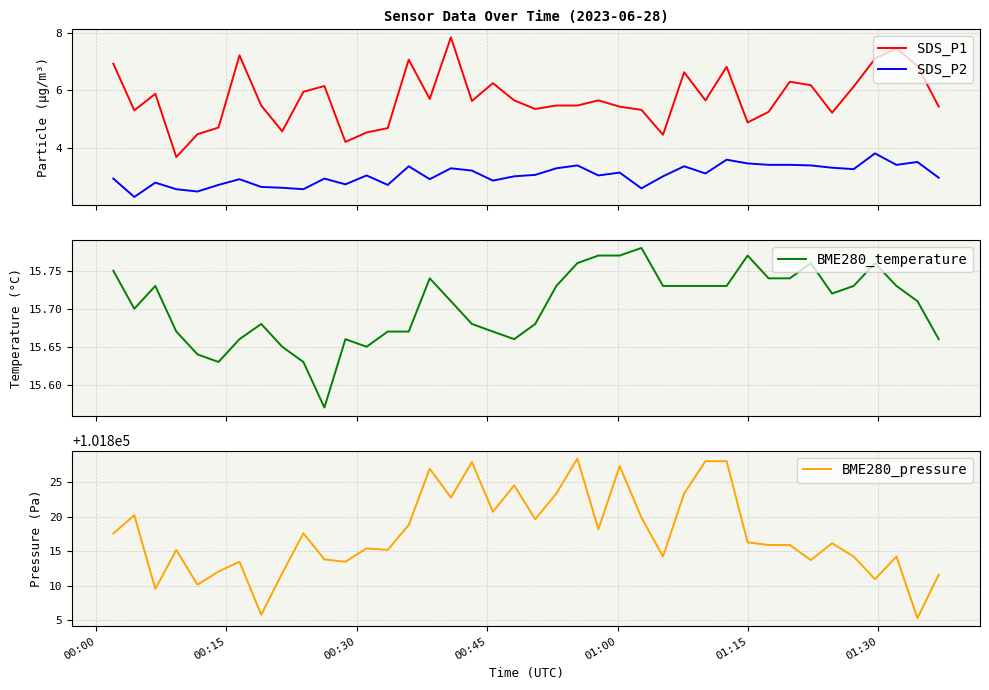

True or false: SDS_P1 and SDS_P2 intersect in this chart.

False